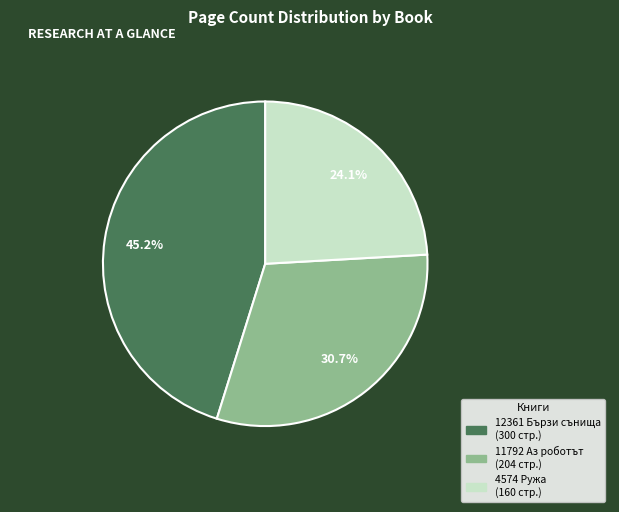

True or false: 11792 Аз роботът accounts for 31% of the total.

True